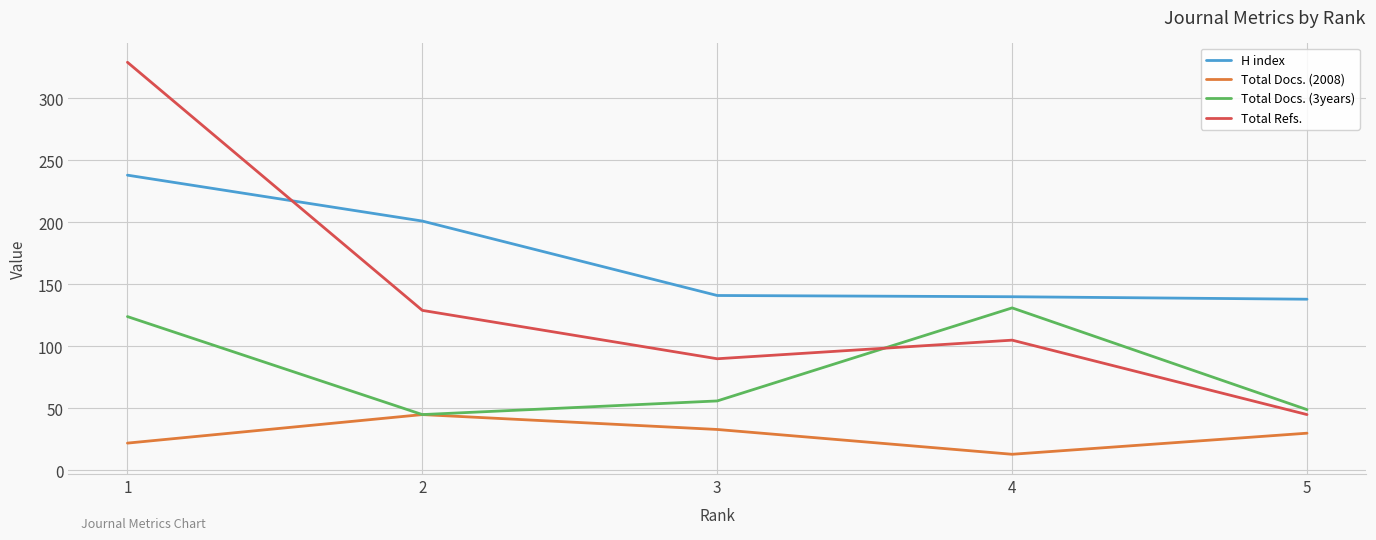

Which series changed the most between 2 and 5?

Total Refs.